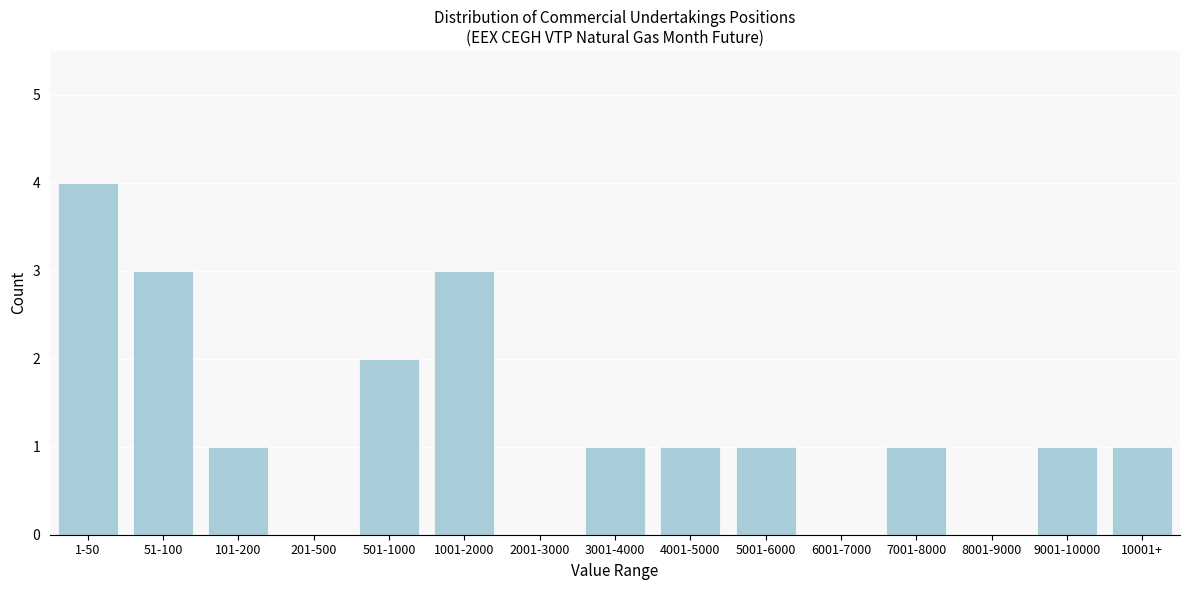

Reading left to right, extract all data points from this chart.

1-50=4	51-100=3	101-200=1	201-500=0	501-1000=2	1001-2000=3	2001-3000=0	3001-4000=1	4001-5000=1	5001-6000=1	6001-7000=0	7001-8000=1	8001-9000=0	9001-10000=1	10001+=1